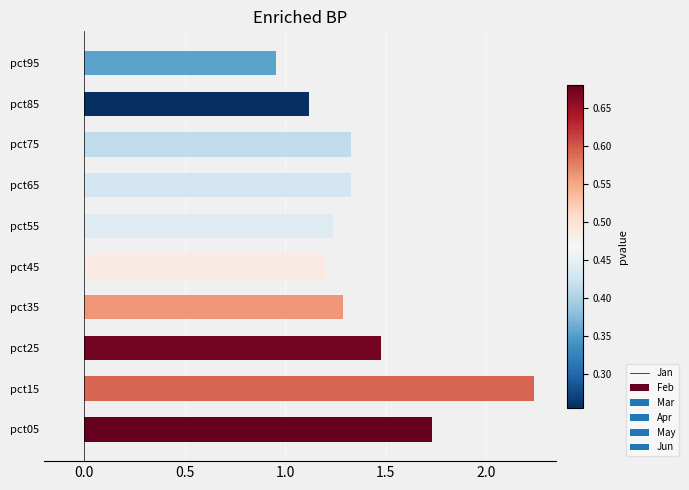

Which category has the highest value across all series?

pct15